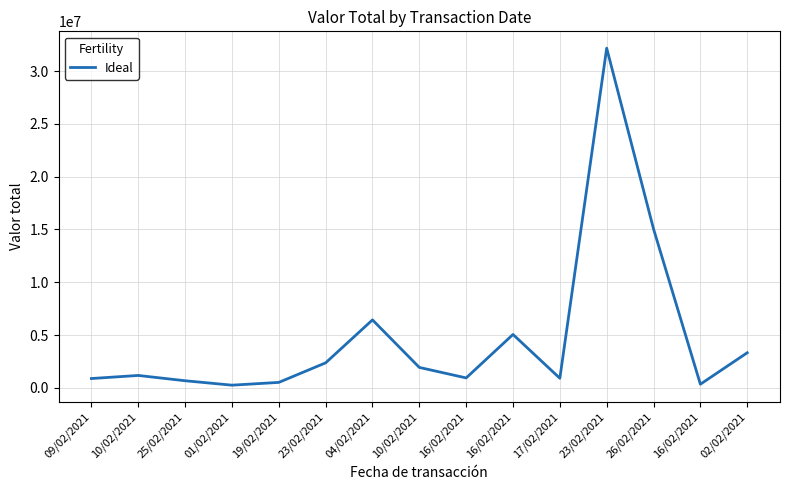

At which label does the data first exceed 1171000?

23/02/2021